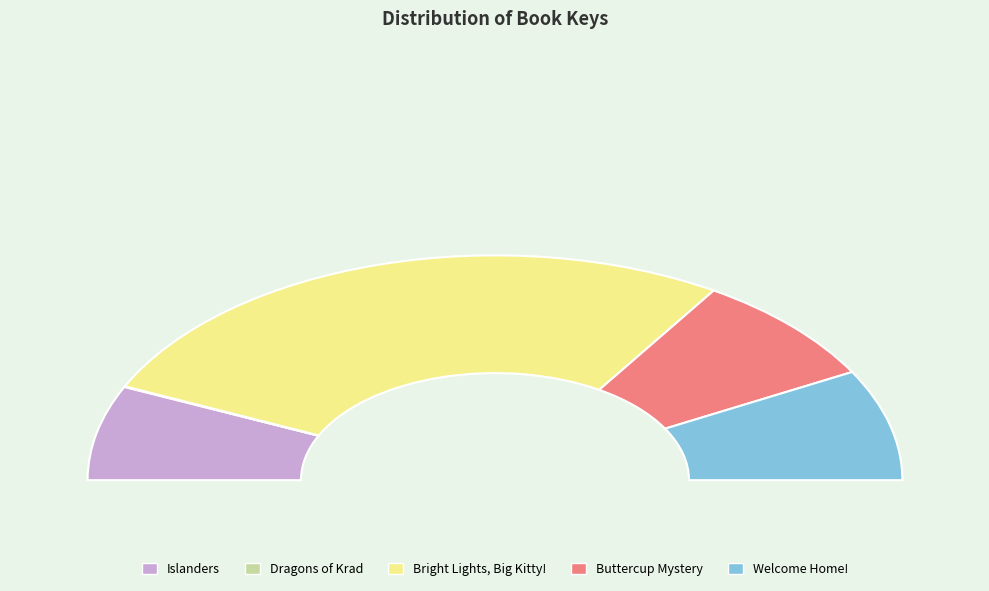

Does Islanders represent more than half of the total?

No